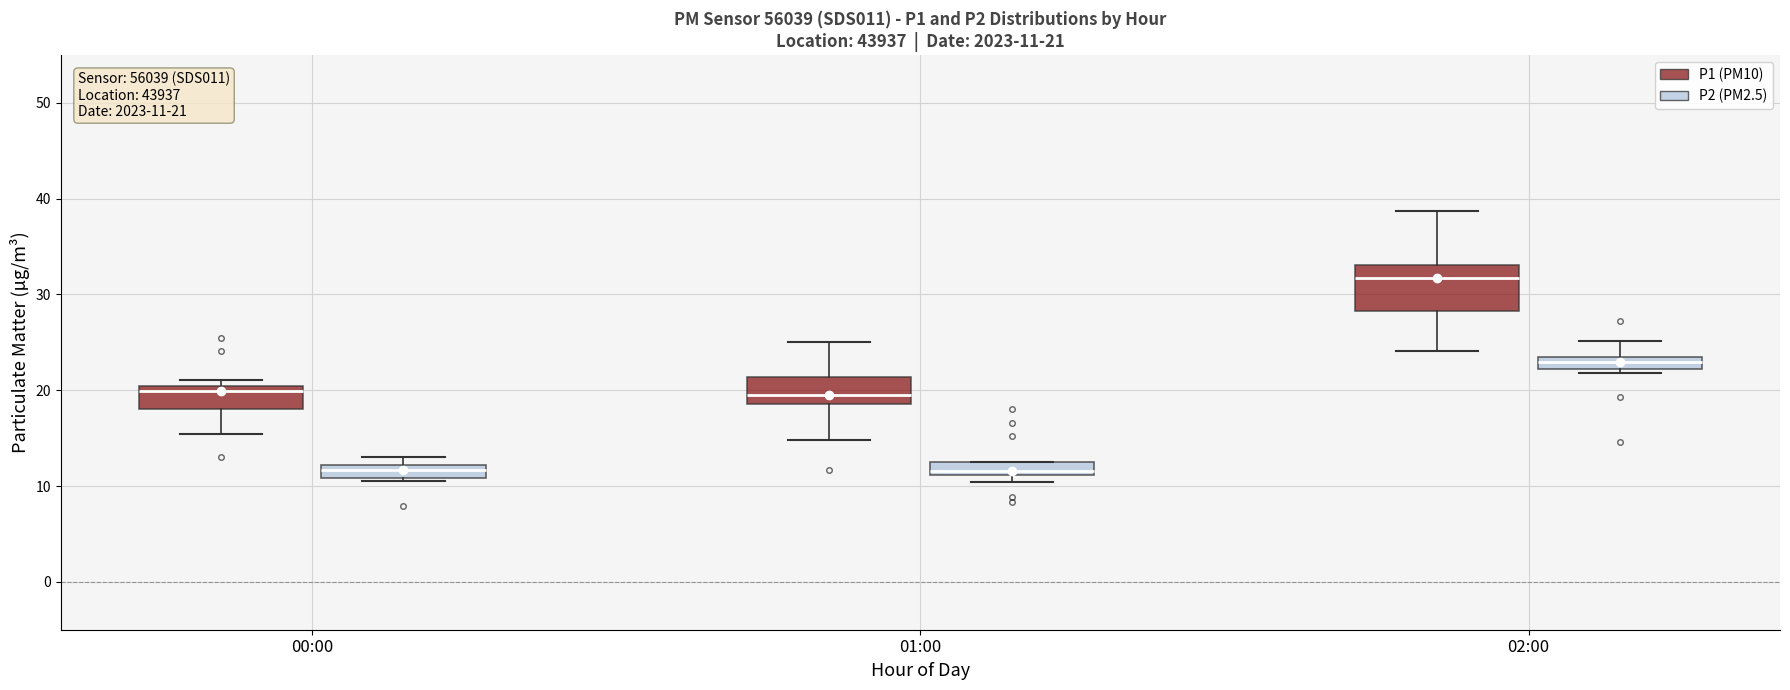

Which box has the highest median line?

02:00 (P1 (PM10))